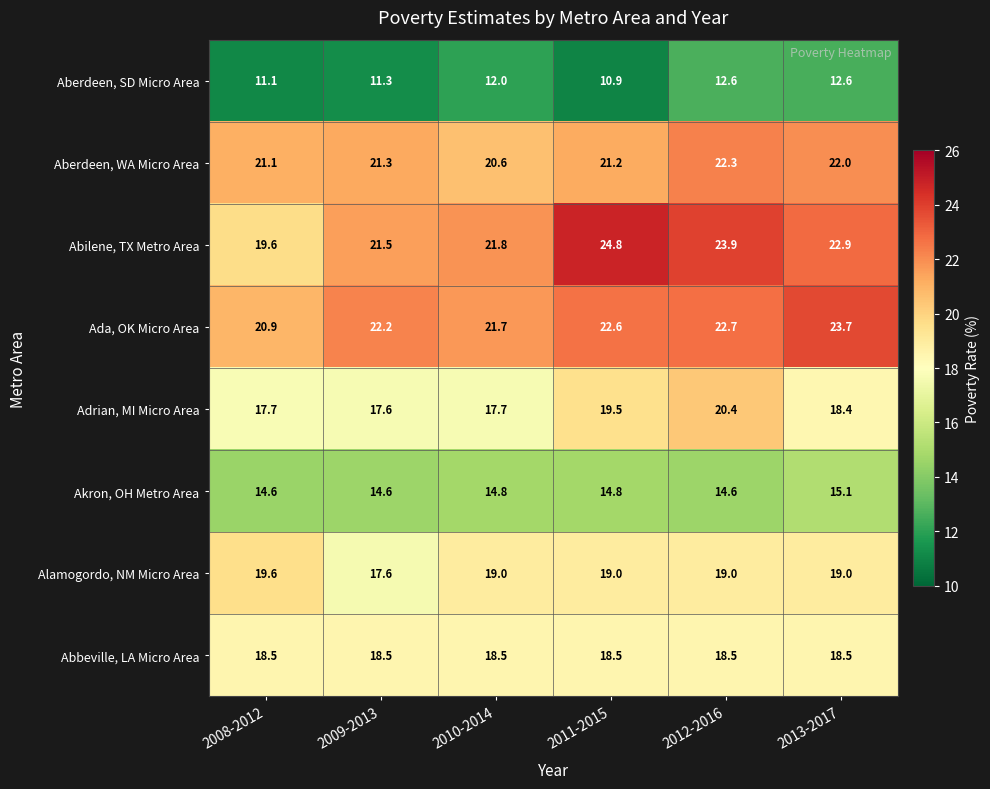

How many data points does each series have?

6